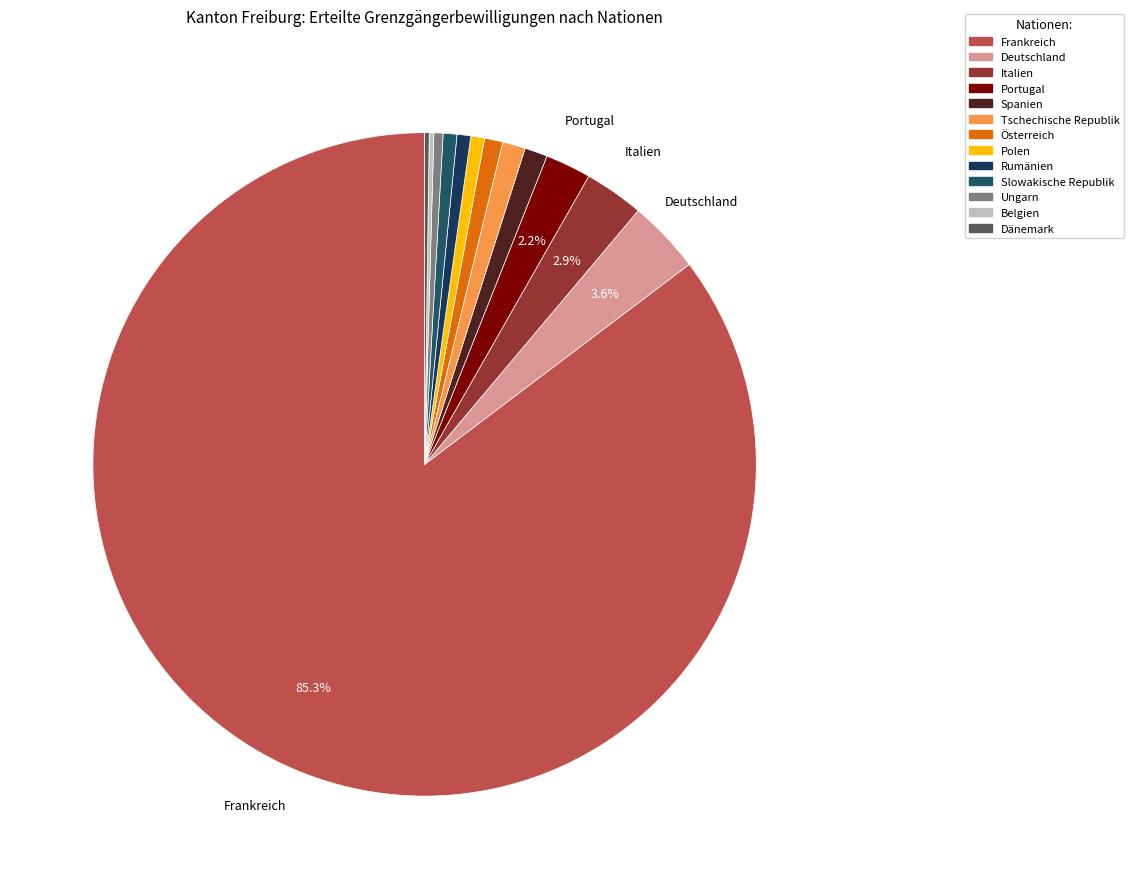

How many slices are in this pie chart?

13